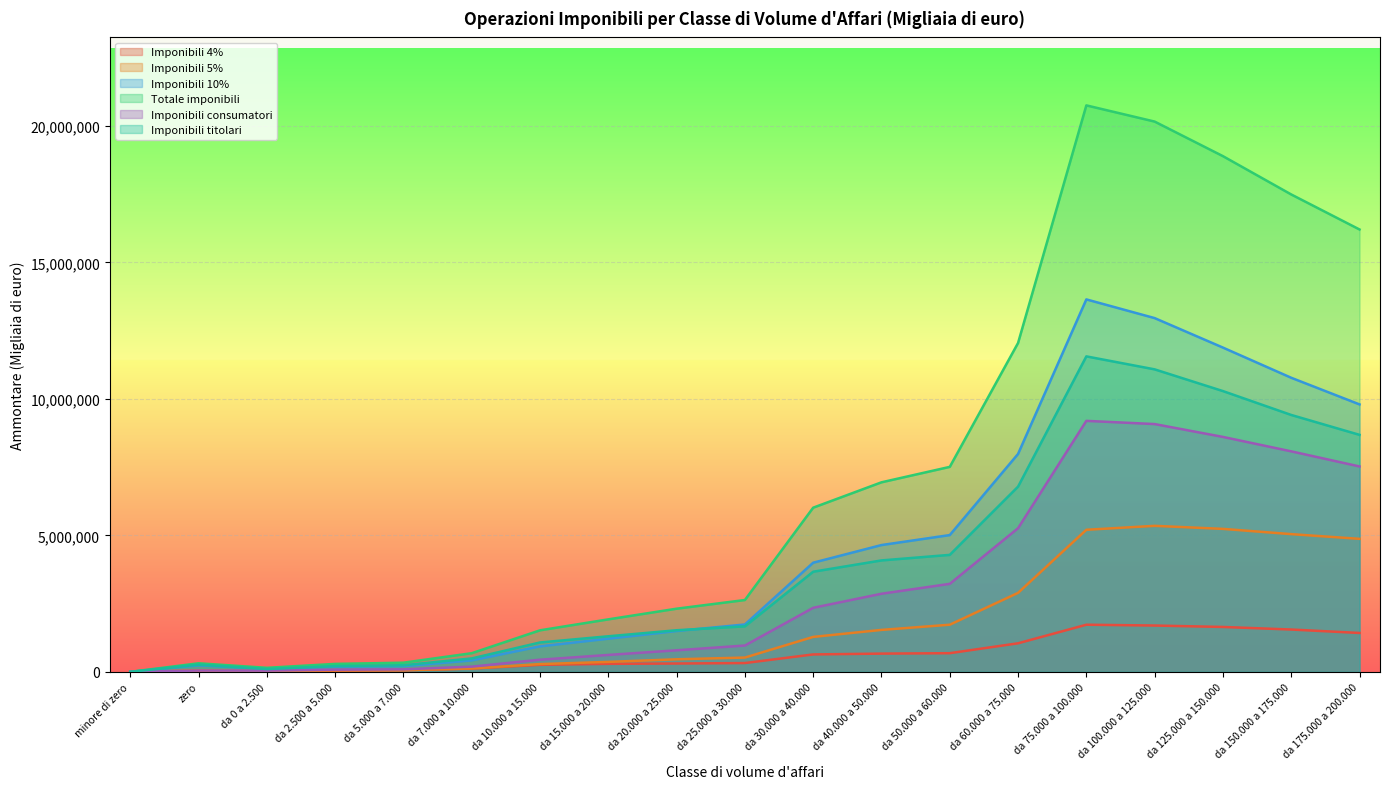

How many interior local valleys does the Imponibili consumatori series have?

1